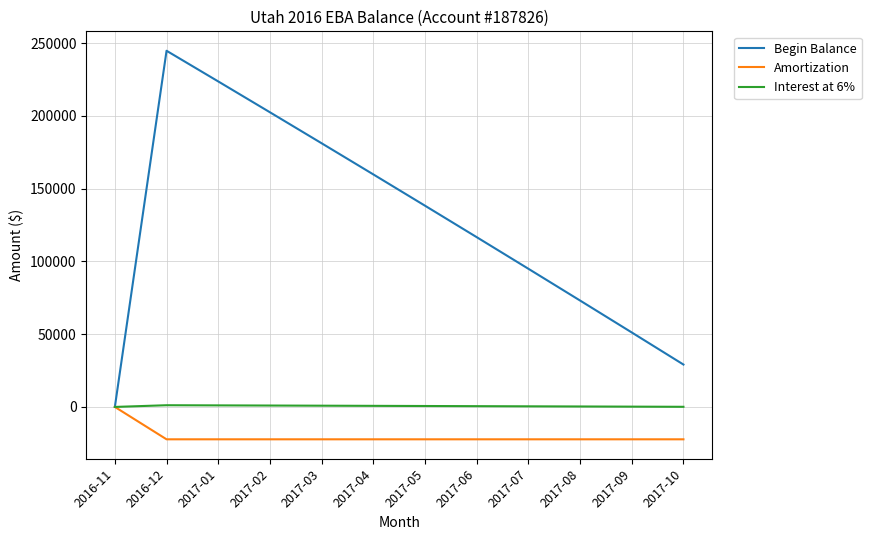

Rank the categories by Begin Balance value from lowest to highest.

2016-11, 2017-10, 2017-09, 2017-08, 2017-07, 2017-06, 2017-05, 2017-04, 2017-03, 2017-02, 2017-01, 2016-12